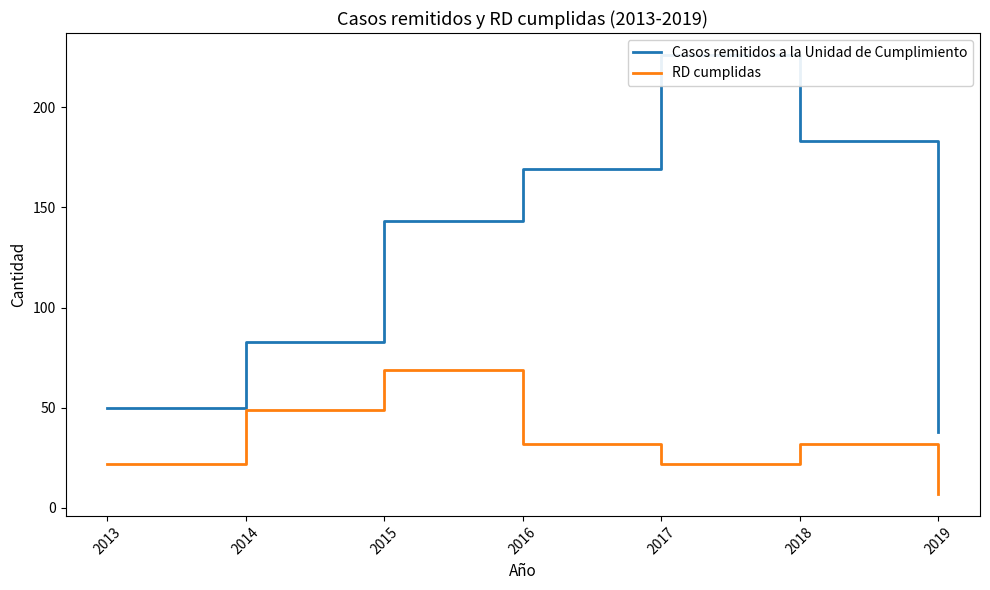

What is the total value across all series at 2016?

201